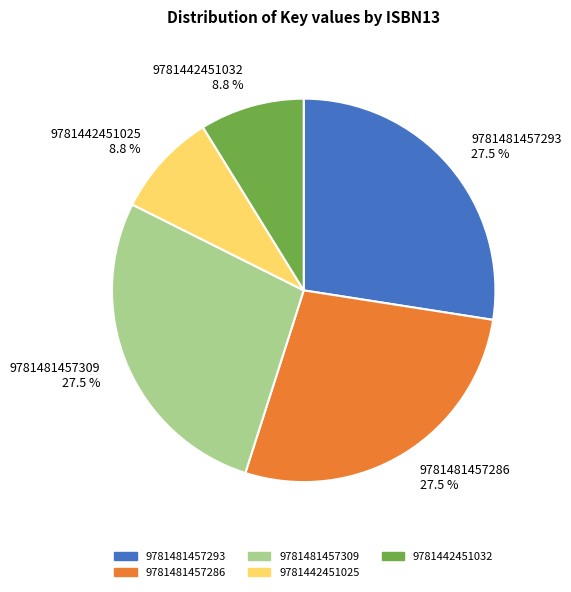

Count the number of slices in the pie.

5